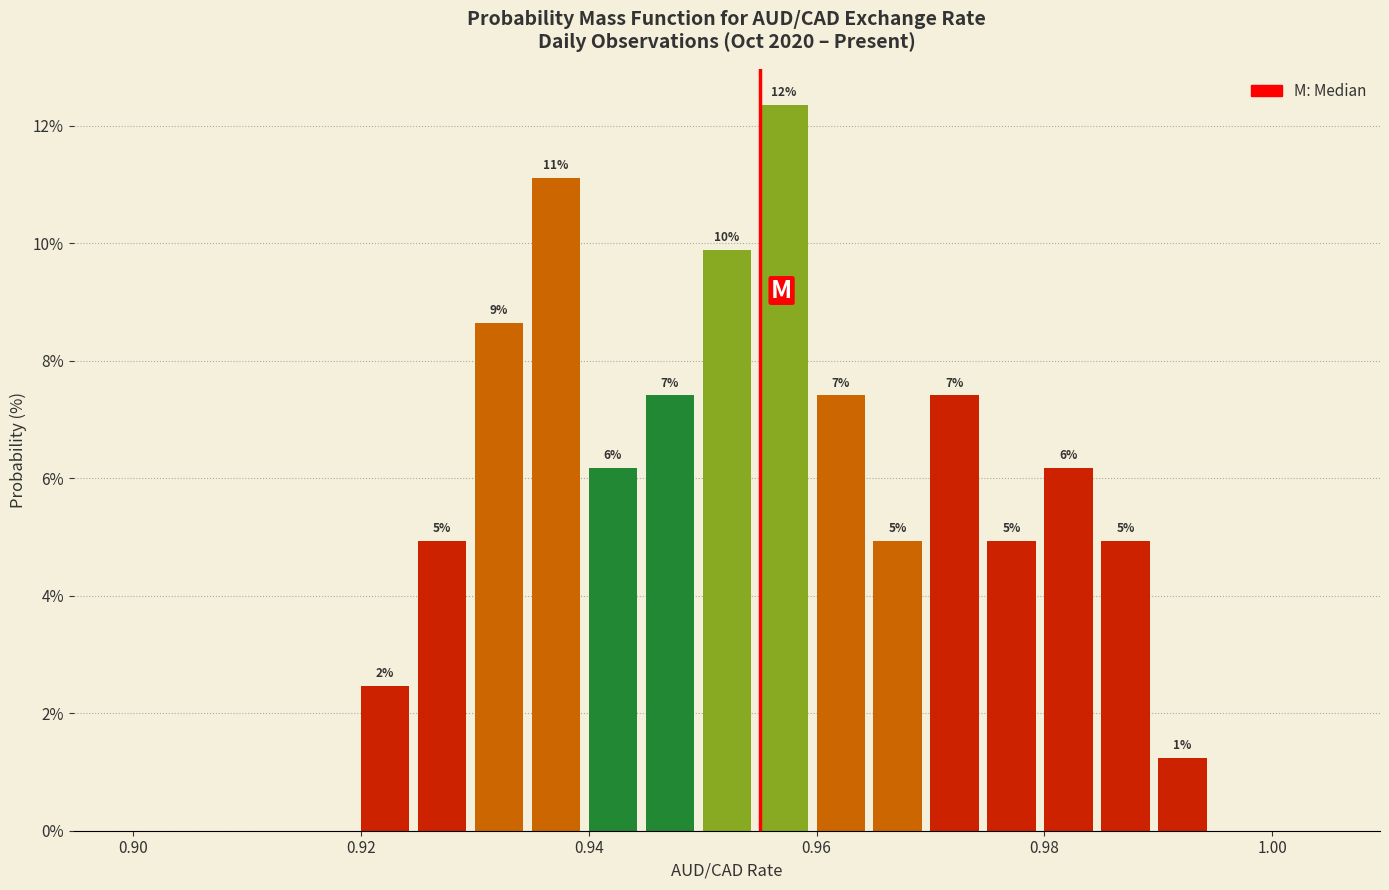

Around what value on the x-axis is the tallest bar? Give the approximate position of its centre, as read against the axis.

0.958